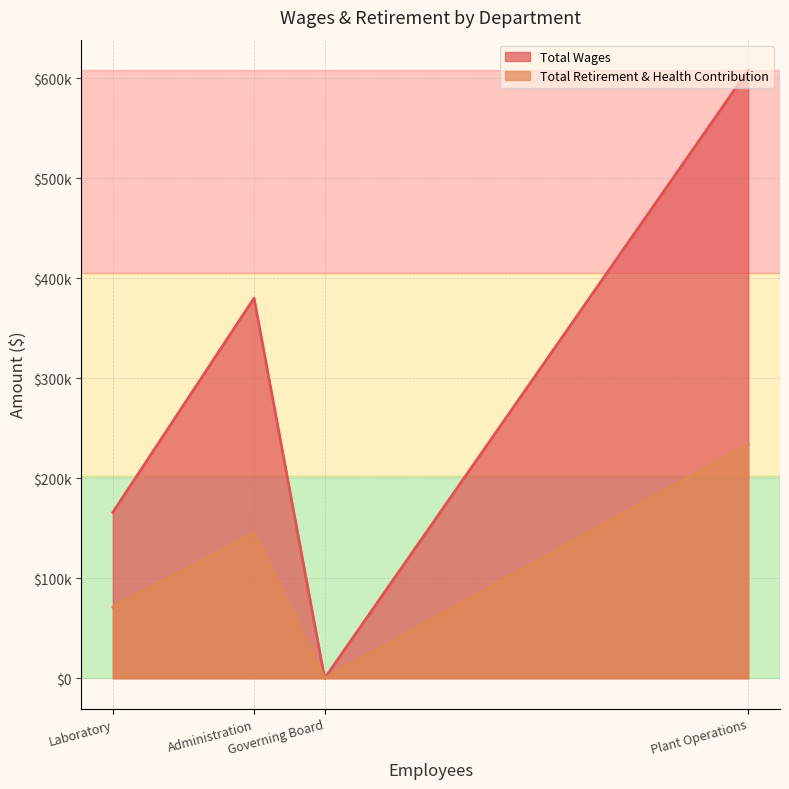

What is the difference between the maximum and minimum values in the Total Retirement & Health Contribution series?

233966